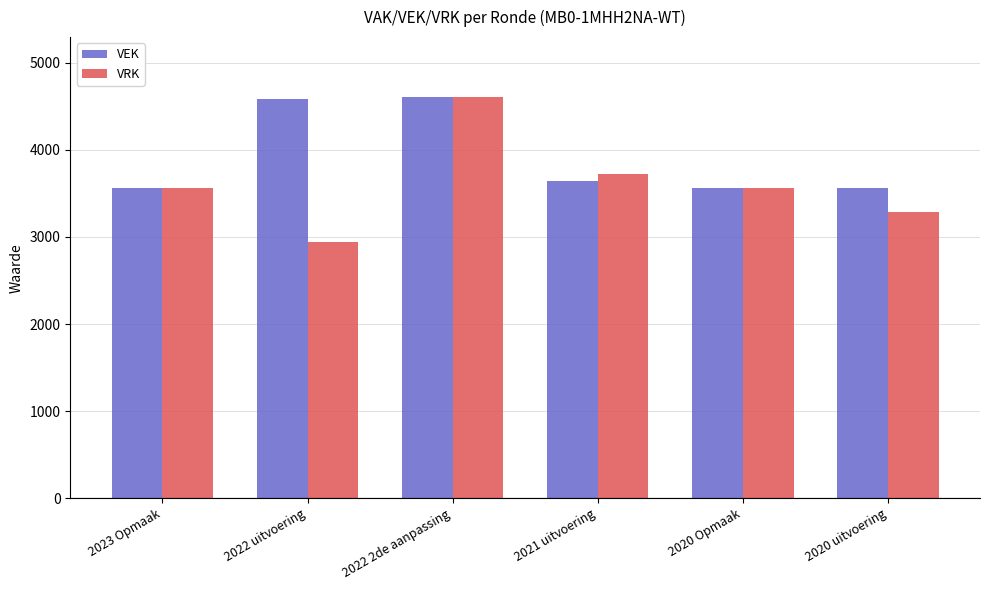

Which series changed the most between 2021 uitvoering and 2020 uitvoering?

VRK